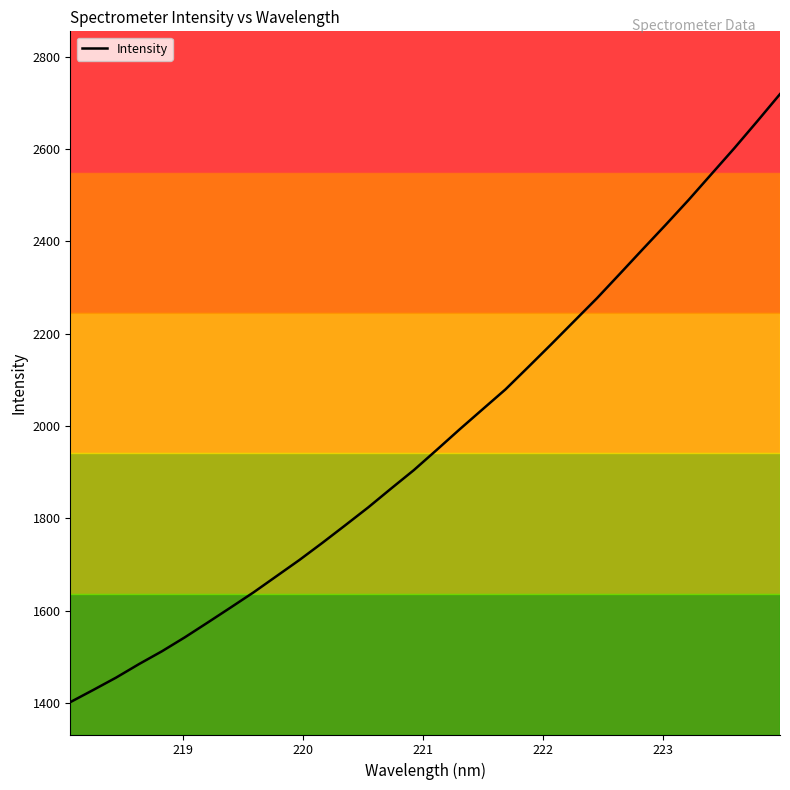

Reading left to right, extract all data points from this chart.

1401.8	1428.1	1454.9	1484.2	1512.0	1542.2	1574.3	1606.8	1639.6	1674.7	1709.7	1746.7	1784.9	1823.5	1864.3	1904.5	1948.4	1992.8	2036.1	2079.3	2127.9	2177.0	2227.0	2276.9	2329.7	2382.9	2435.7	2489.5	2545.6	2601.6	2659.7	2718.9